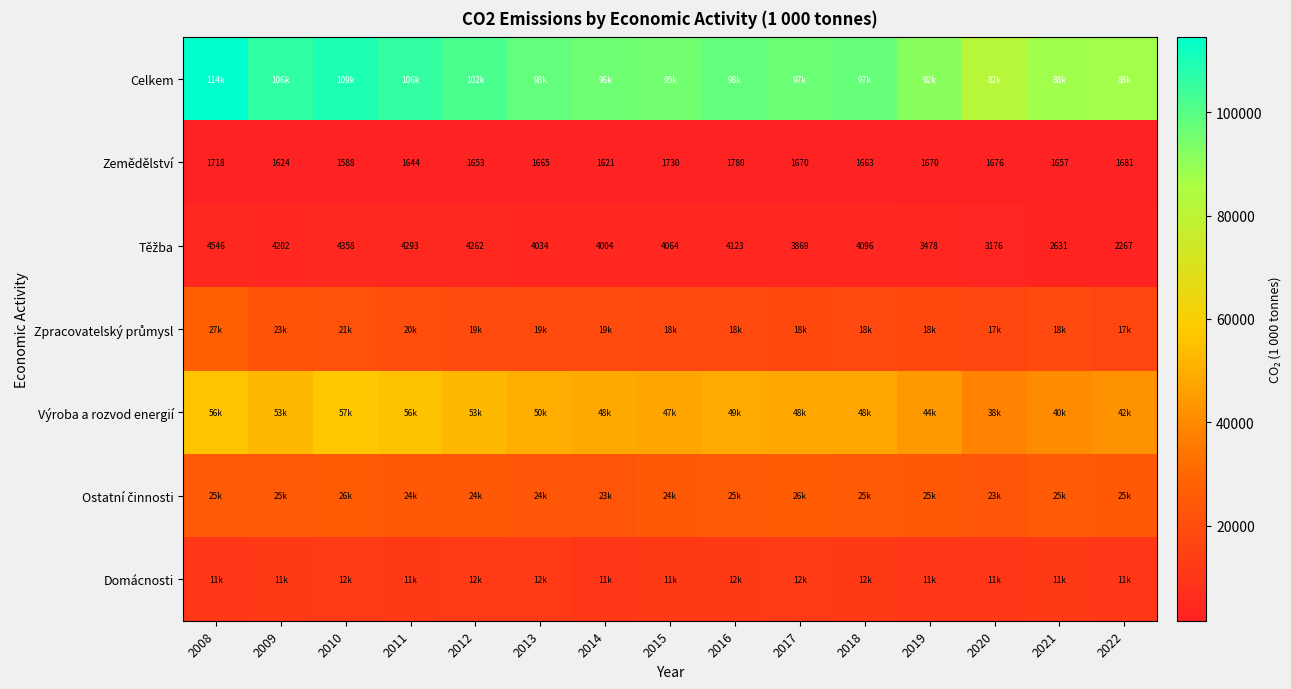

The Zemědělství series shows 2707.0 at 2019. True or false?

False